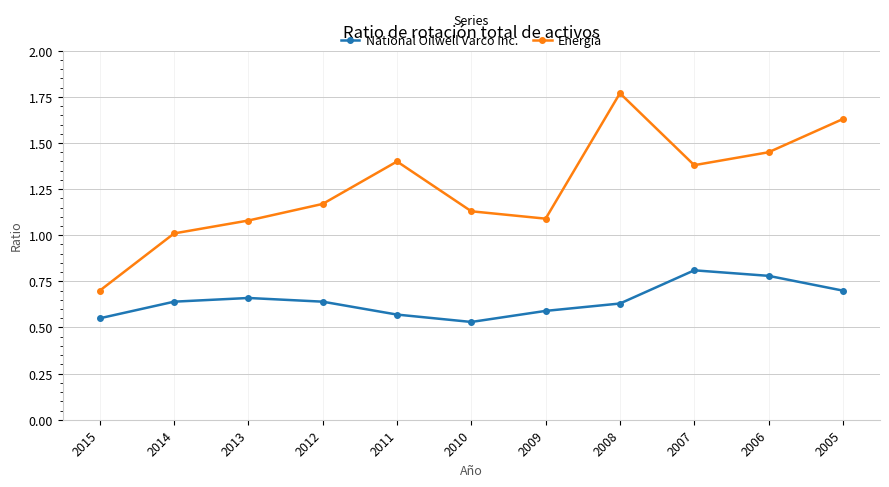

Is this an area chart (filled region under the line)?

No